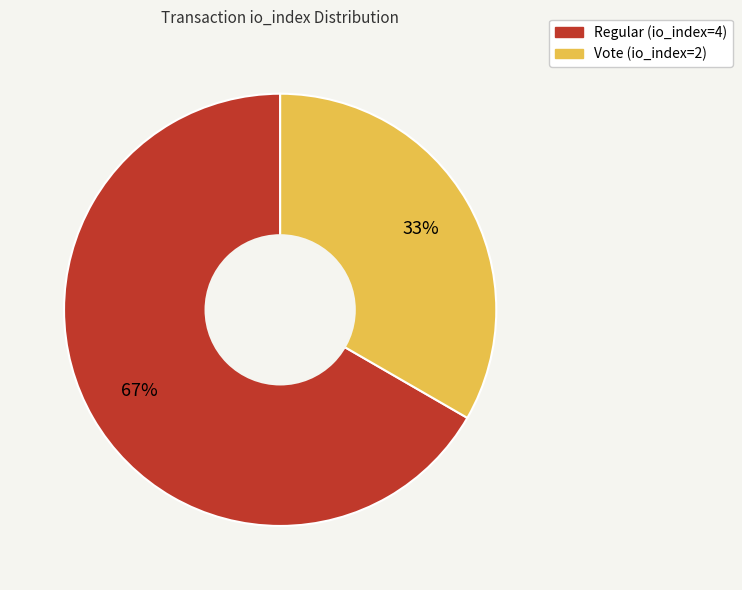

True or false: Vote (io_index=2) accounts for 33% of the total.

True